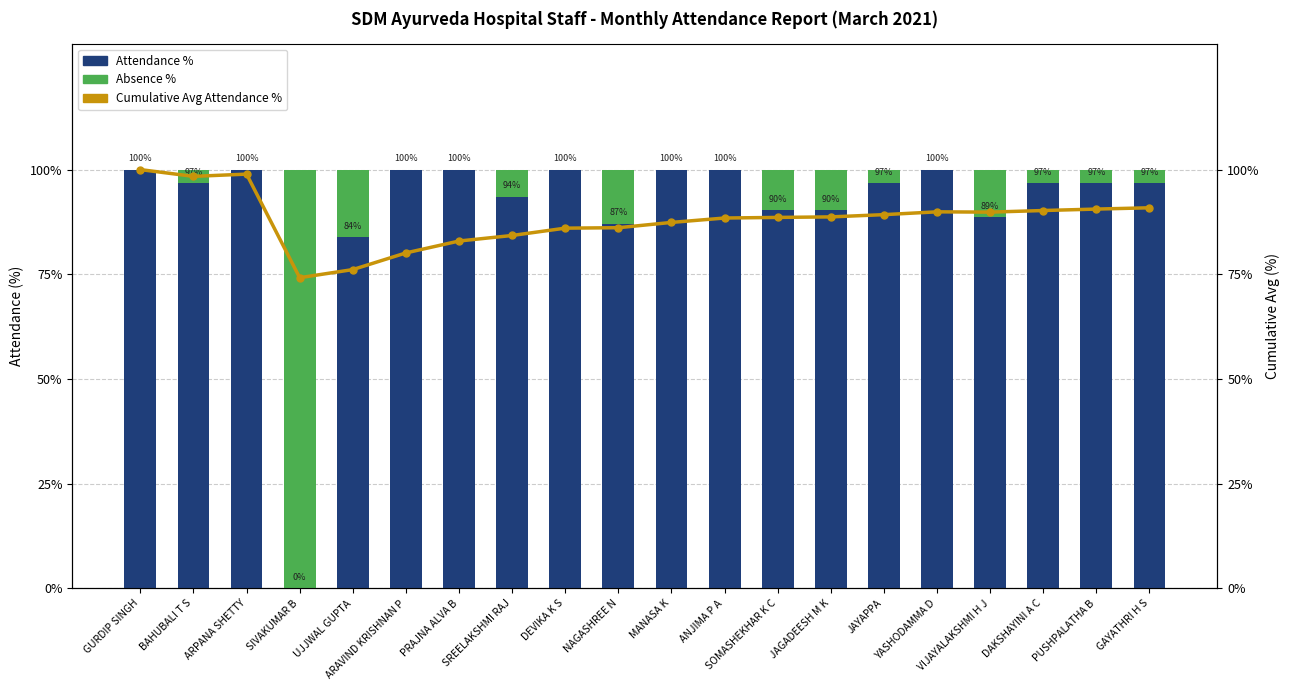

At which category is the sum across all series the highest?

GURDIP SINGH